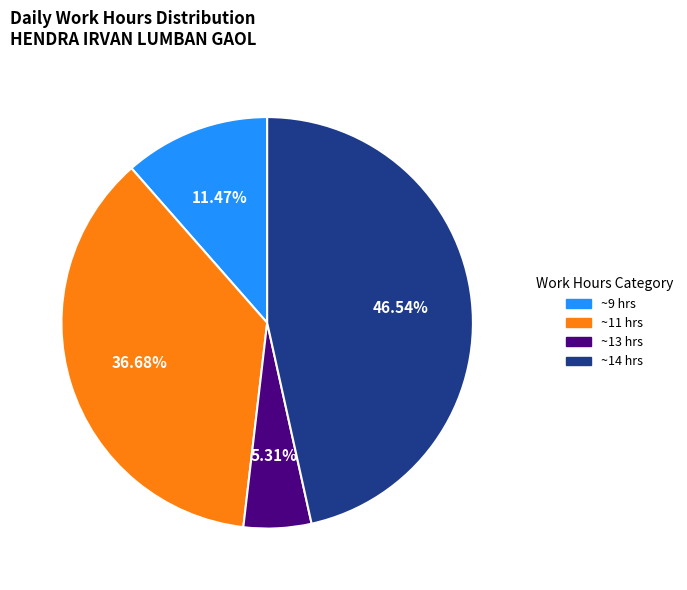

Is there a majority slice in this chart?

No